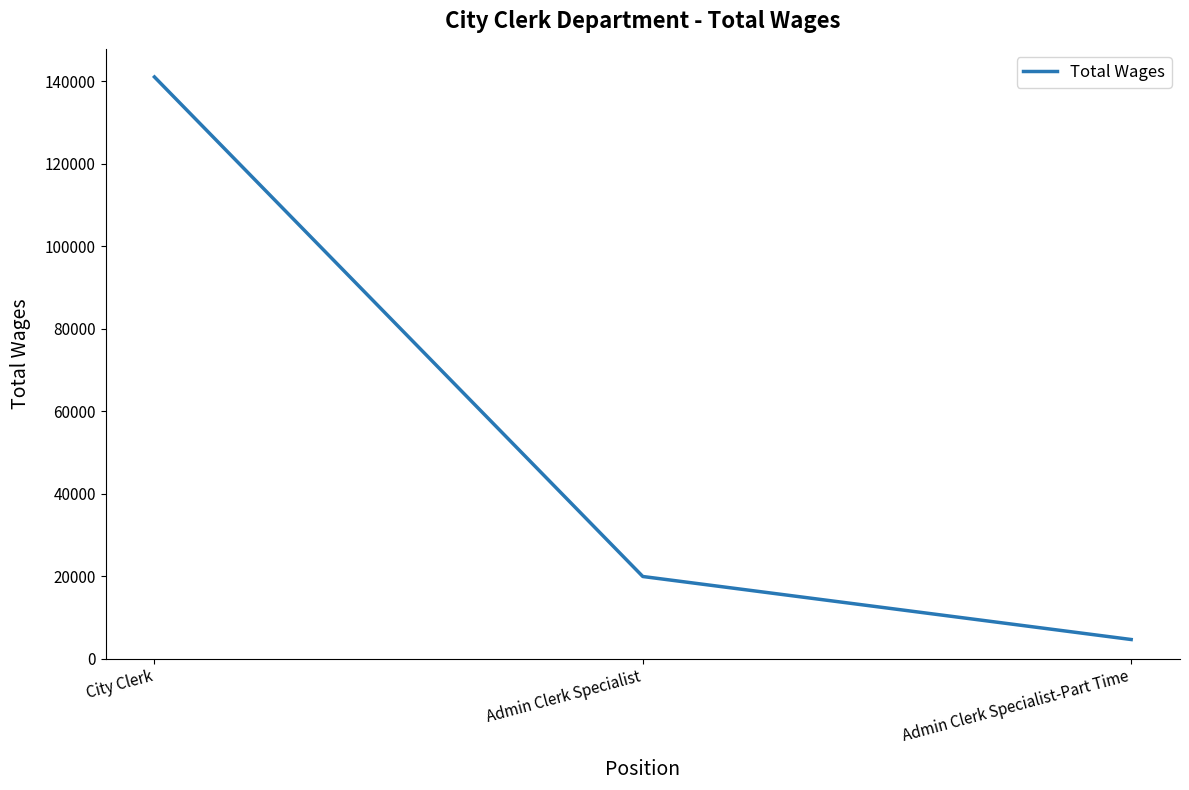

Count the values in the range 4605 to 141014.

3